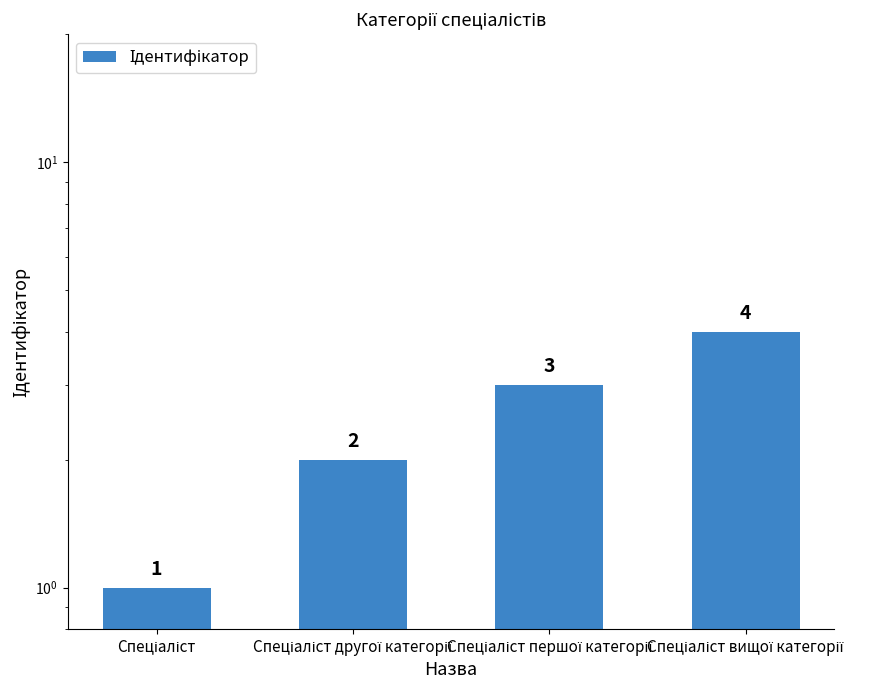

What is the difference between the values at Спеціаліст другої категорії and Спеціаліст вищої категорії?

2